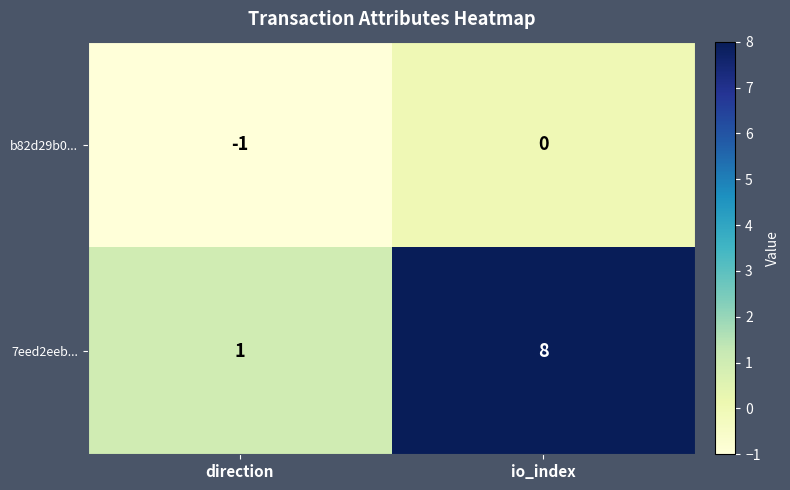

List the series in order of their overall mean, highest first.

7eed2eeb..., b82d29b0...